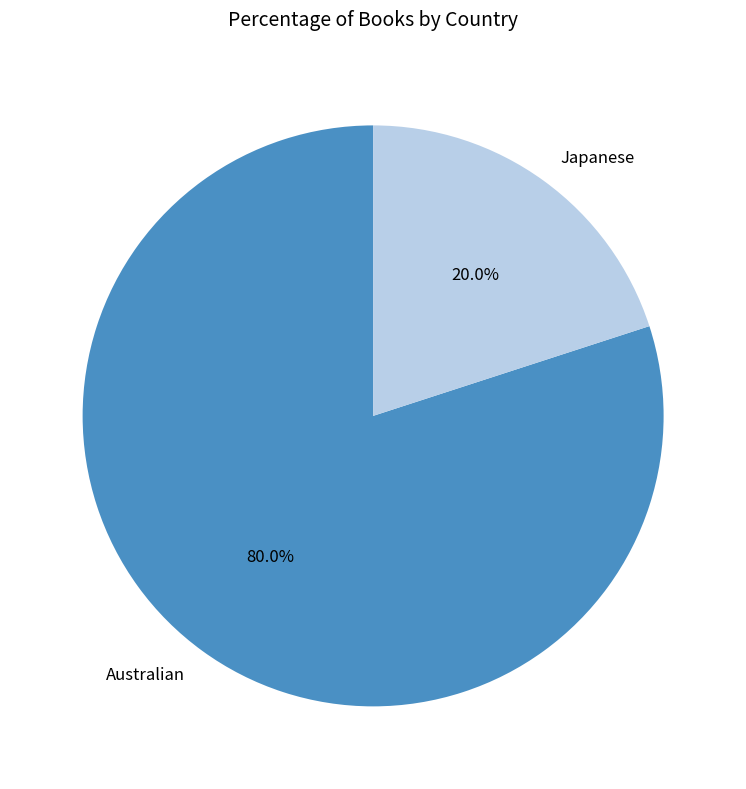

To the nearest percent, what is the difference between the largest and smallest slice percentages?

60%